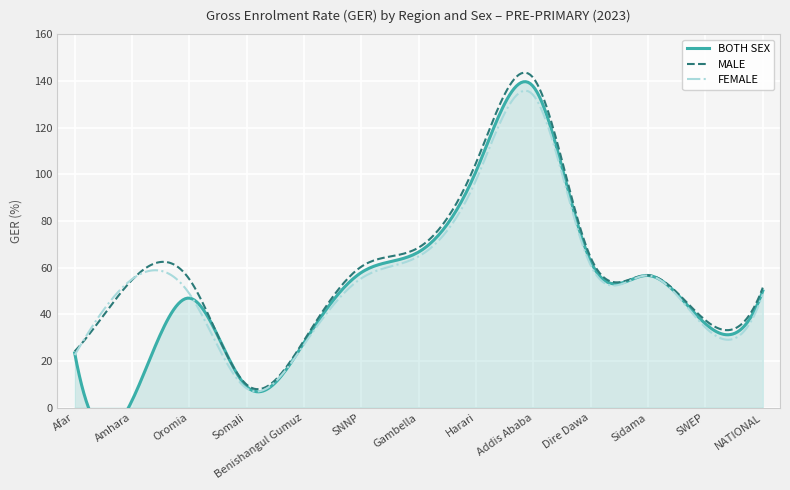

How many lines are shown in the chart?

3